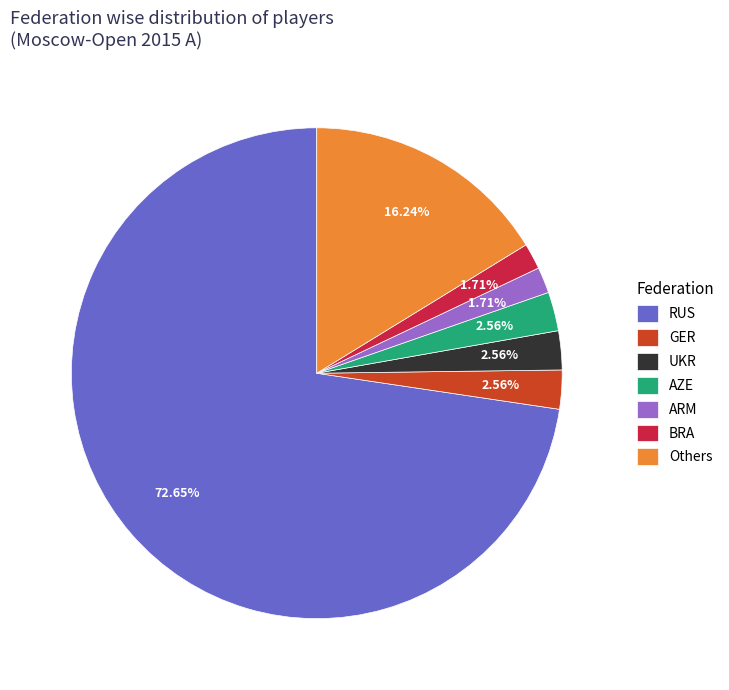

What is the largest slice in the pie chart?

RUS